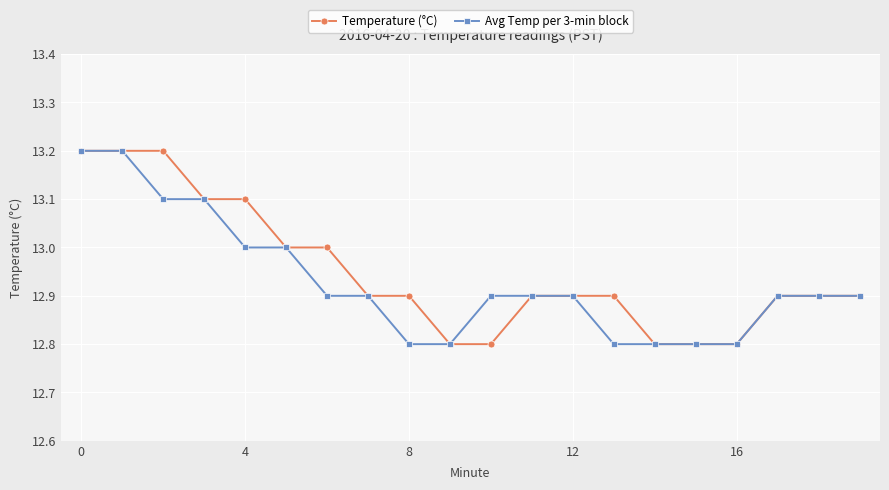

What is the minimum value for Temperature (°C)?

12.8